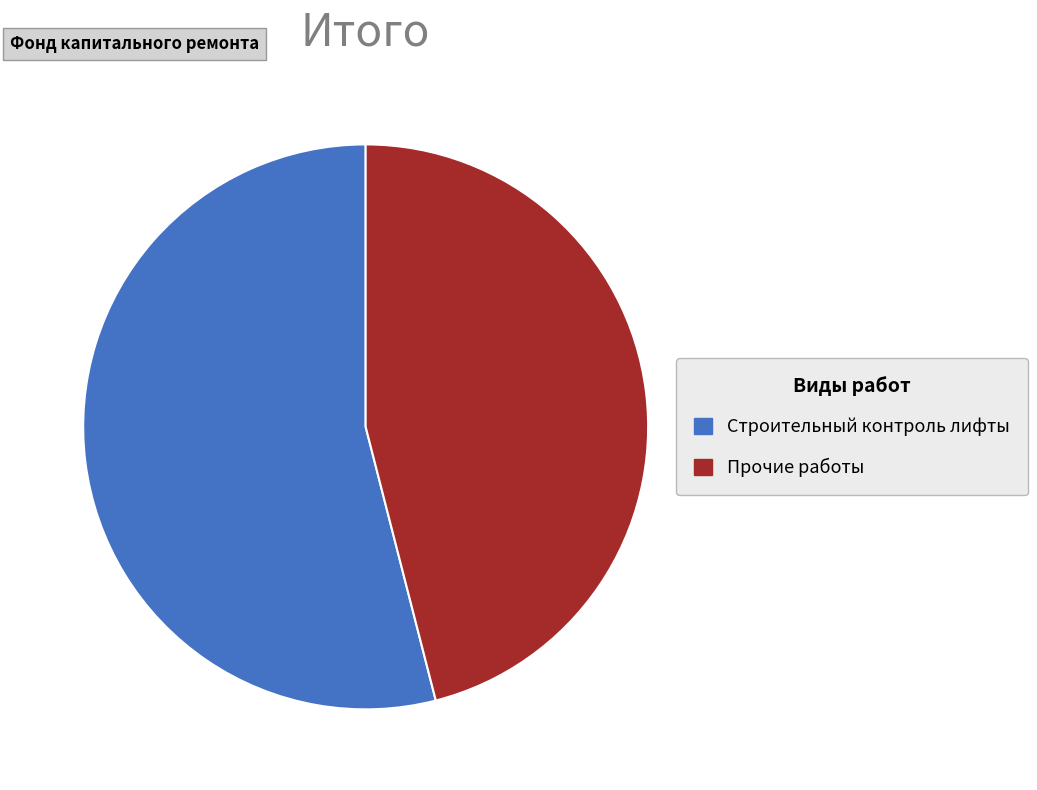

What is the ratio of the value at Прочие работы to the value at Строительный контроль лифты?

0.9